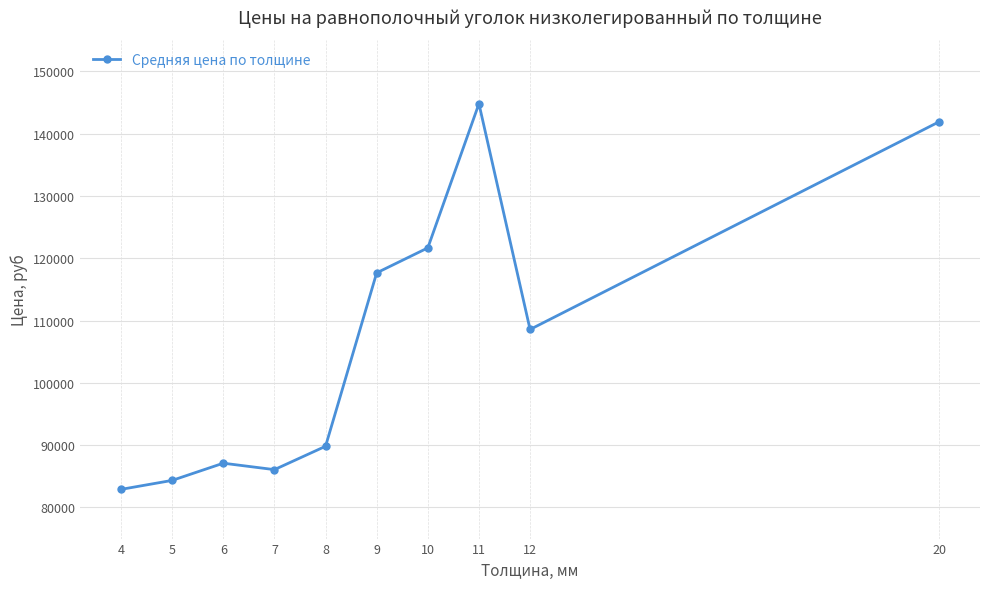

List the labels in order of value, largest first.

11, 20, 10, 9, 12, 8, 6, 7, 5, 4